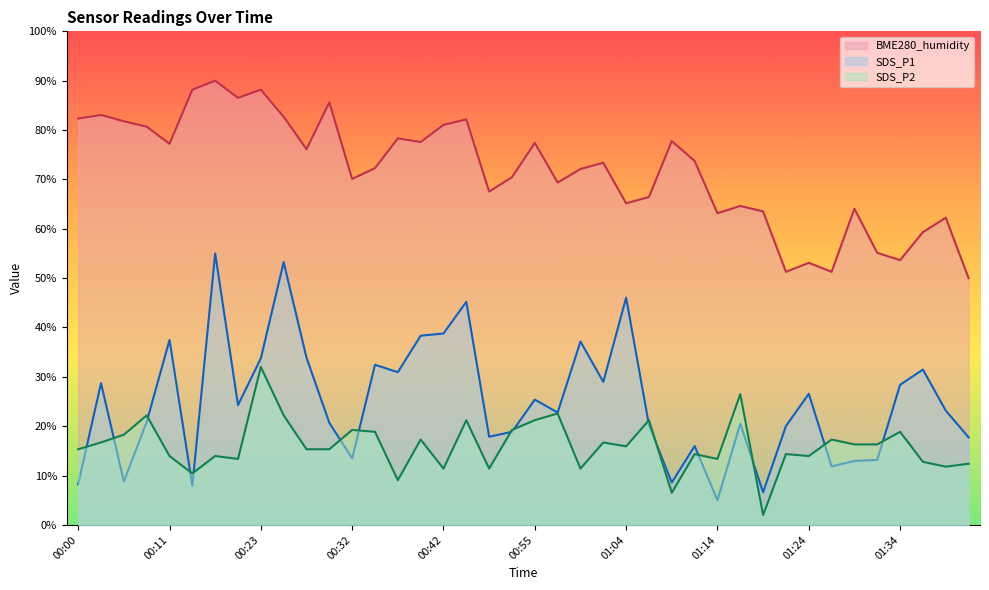

What is the label of the 35th point from the left?

01:29